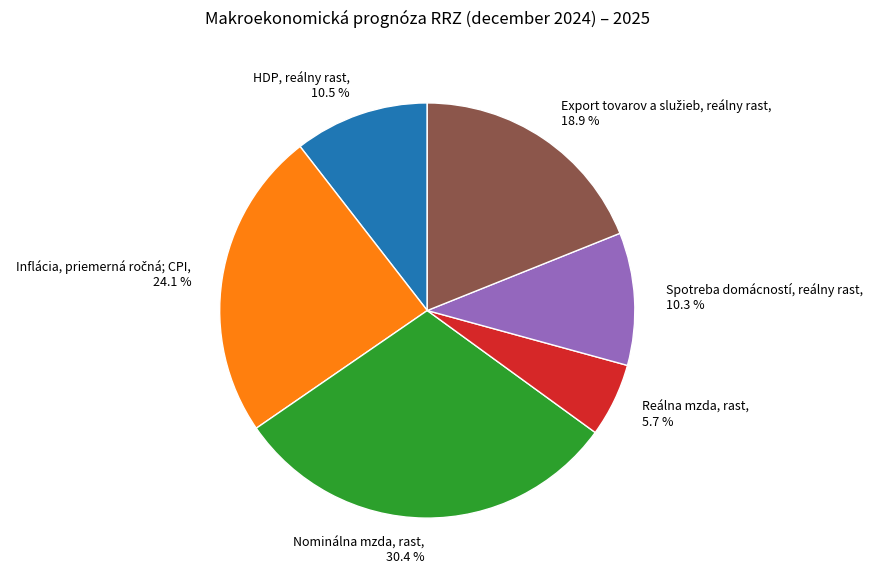

Which category has the biggest portion of the pie?

Nominálna mzda, rast, 30.4 %